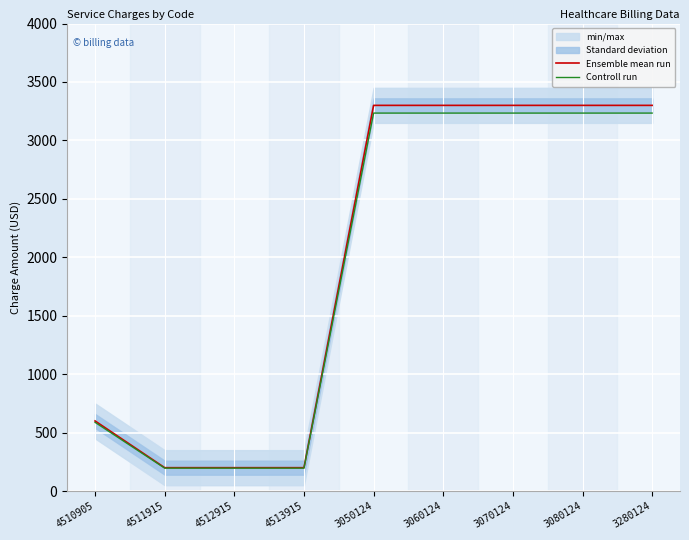

Reading right to left, what are all the values shown in this chart?

Ensemble mean run: 3300	3300	3300	3300	3300	200	200	200	600
Controll run: 3234	3234	3234	3234	3234	196	196	196	588